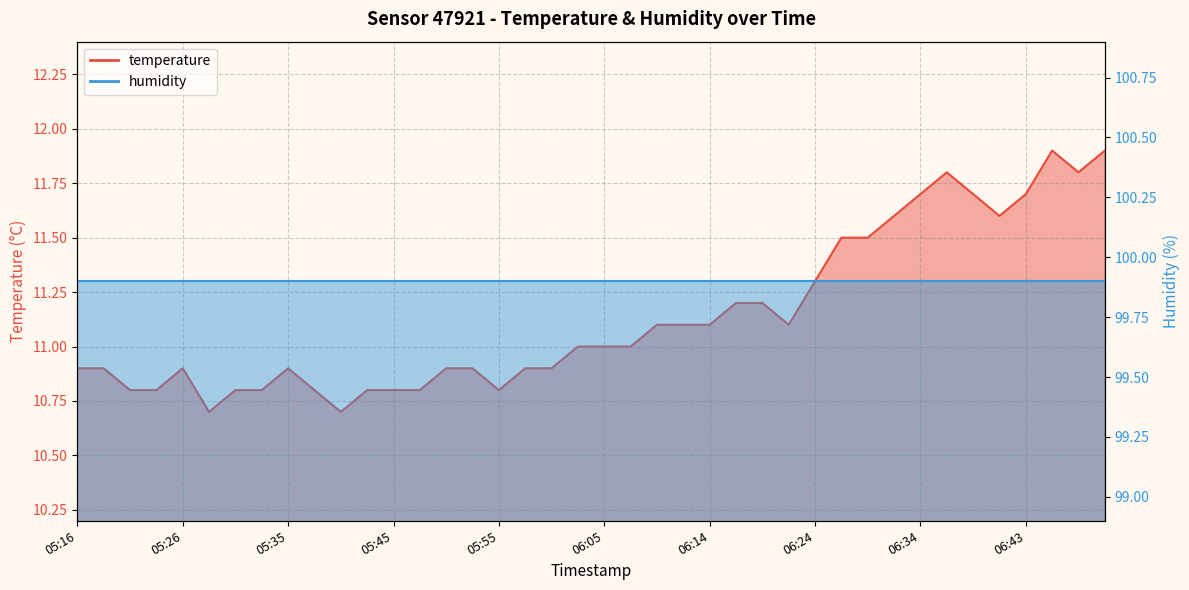

What is the value of the 35th point from the left?

11.7